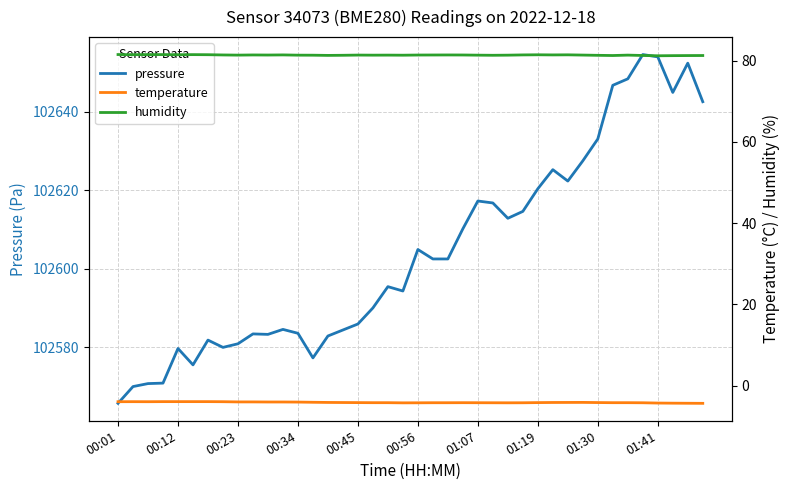

How many values in the pressure series exceed 102602?

20